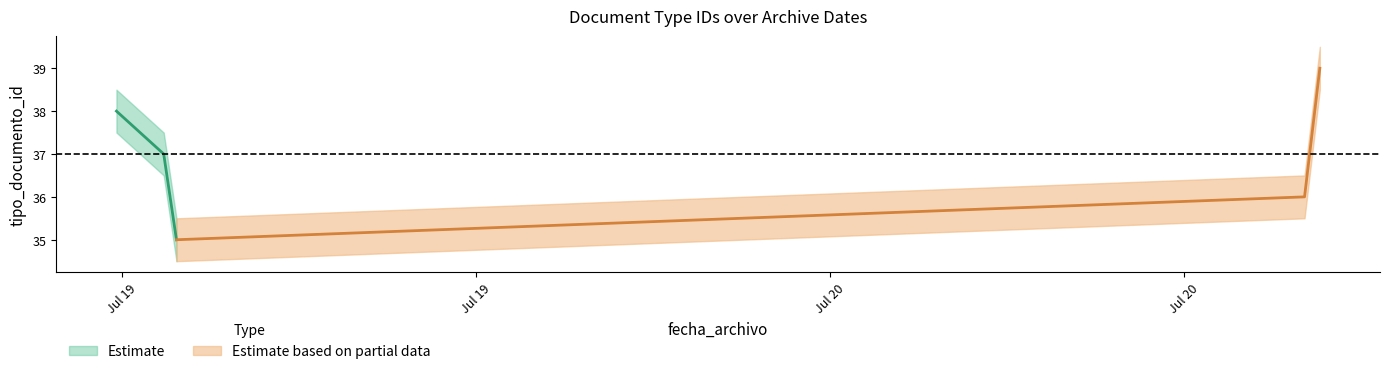

What is the difference between the maximum and minimum values in the tipo_documento_id_center series?

4.0